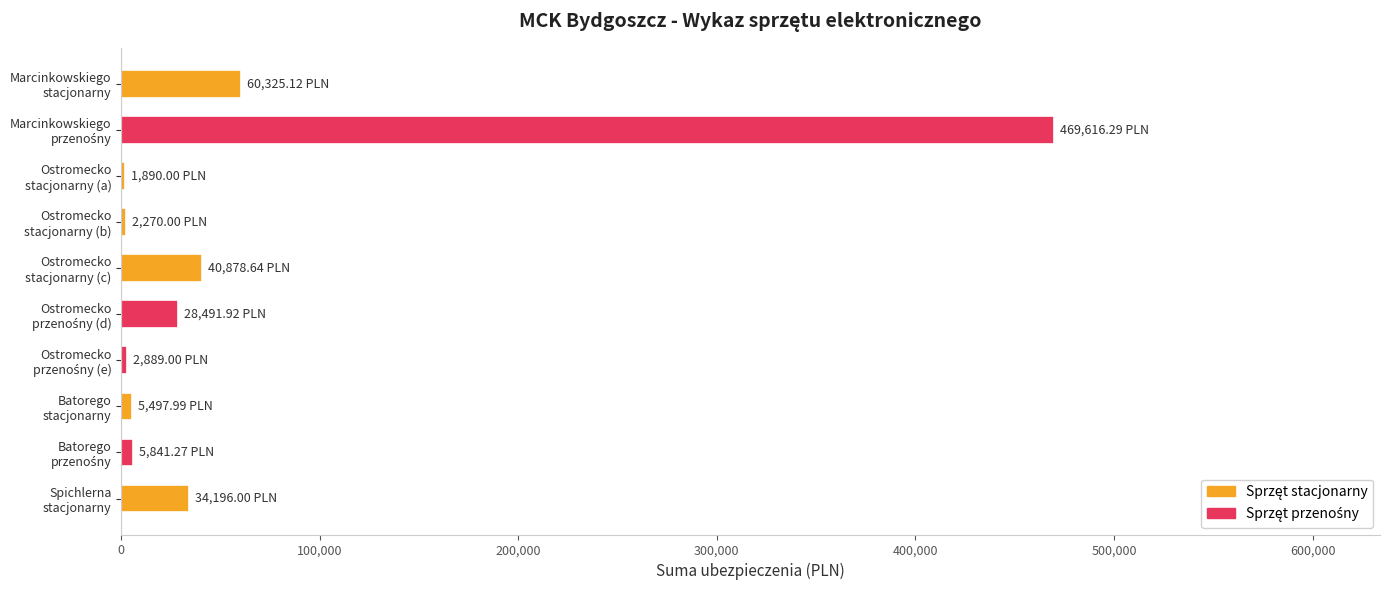

What is the sum of all values?

651896.2